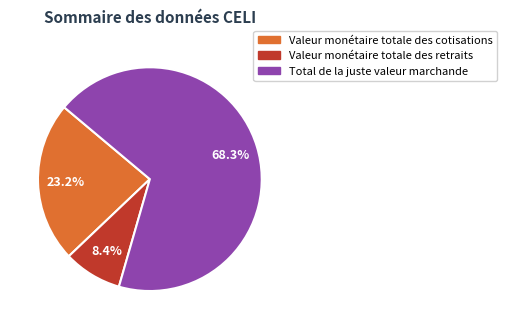

Approximately how many times larger is the value at Valeur monétaire totale des cotisations compared to Total de la juste valeur marchande?

0.3